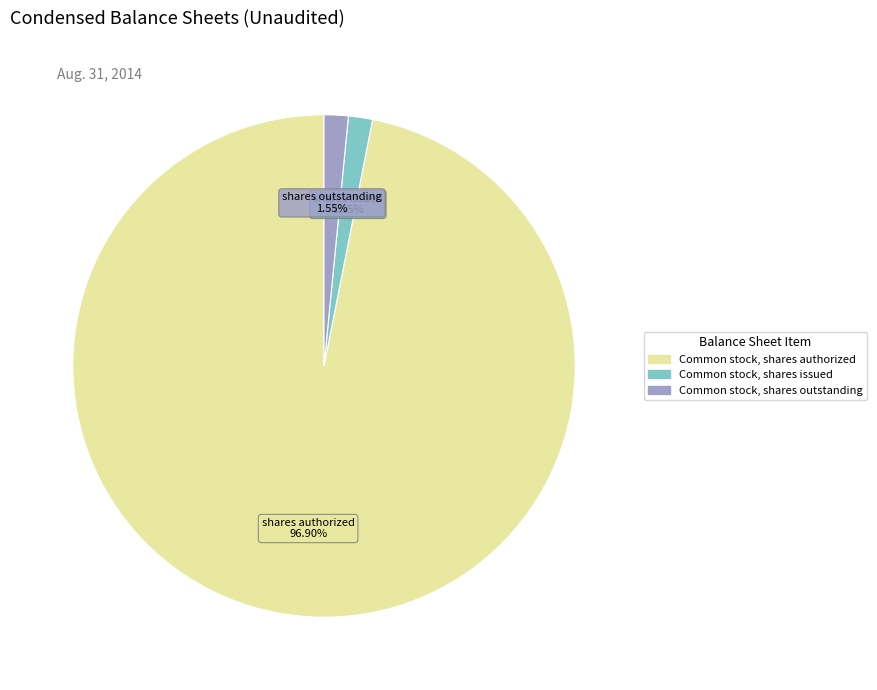

Is there any slice that represents more than half of the pie?

Yes